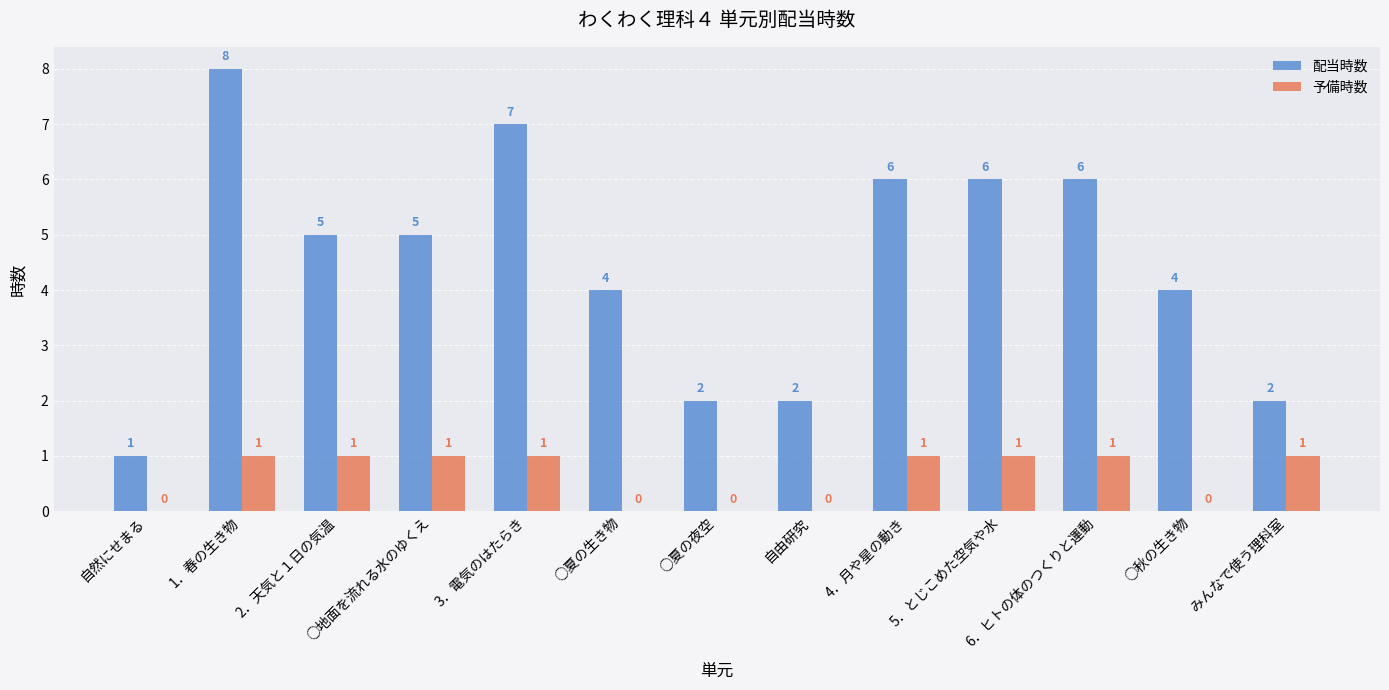

How many distinct data groups are displayed?

2